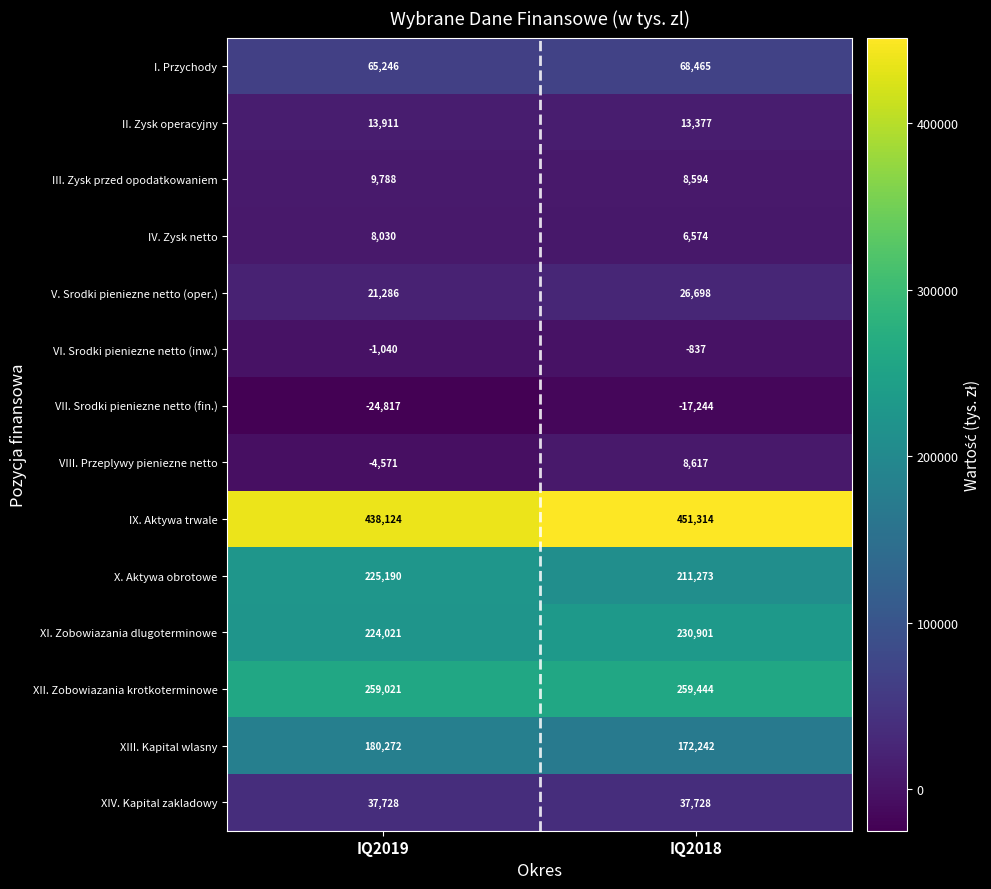

What is the average value of the I. Przychody series?

66856